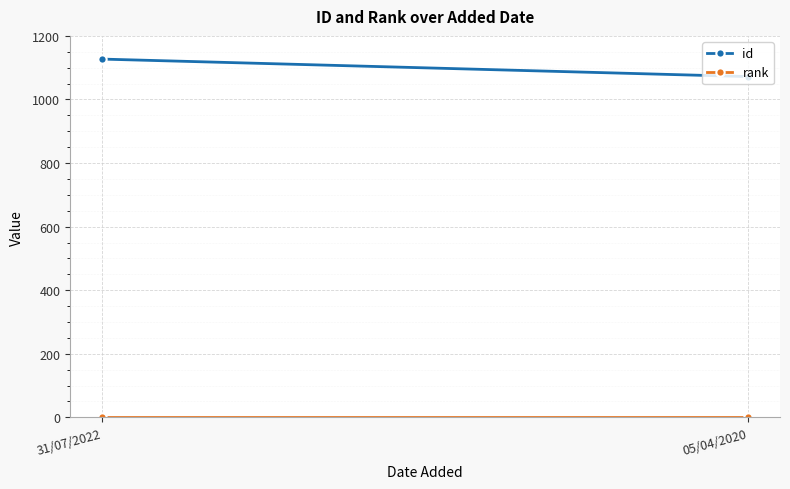

The value of id at 05/04/2020 is 1724. True or false?

False